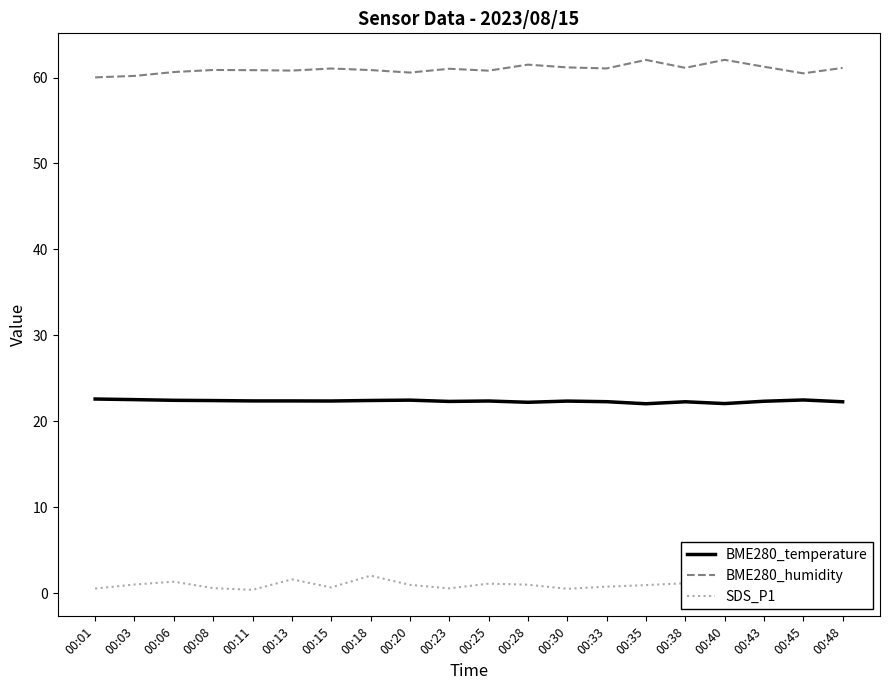

What is the maximum value for BME280_temperature?

22.6